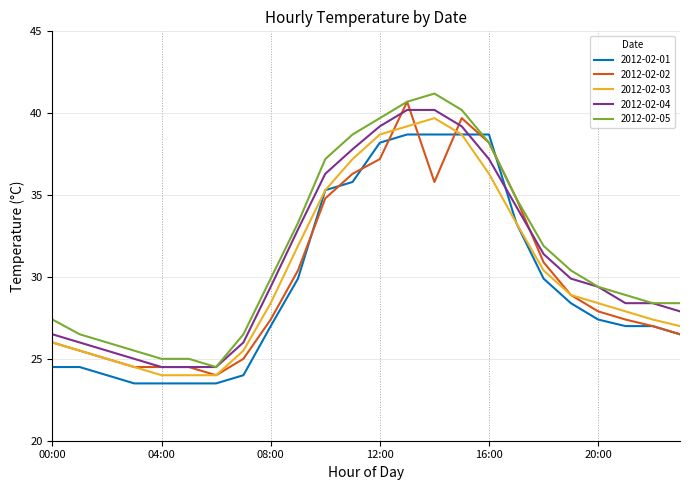

True or false: 2012-02-04 and 2012-02-03 intersect in this chart.

False